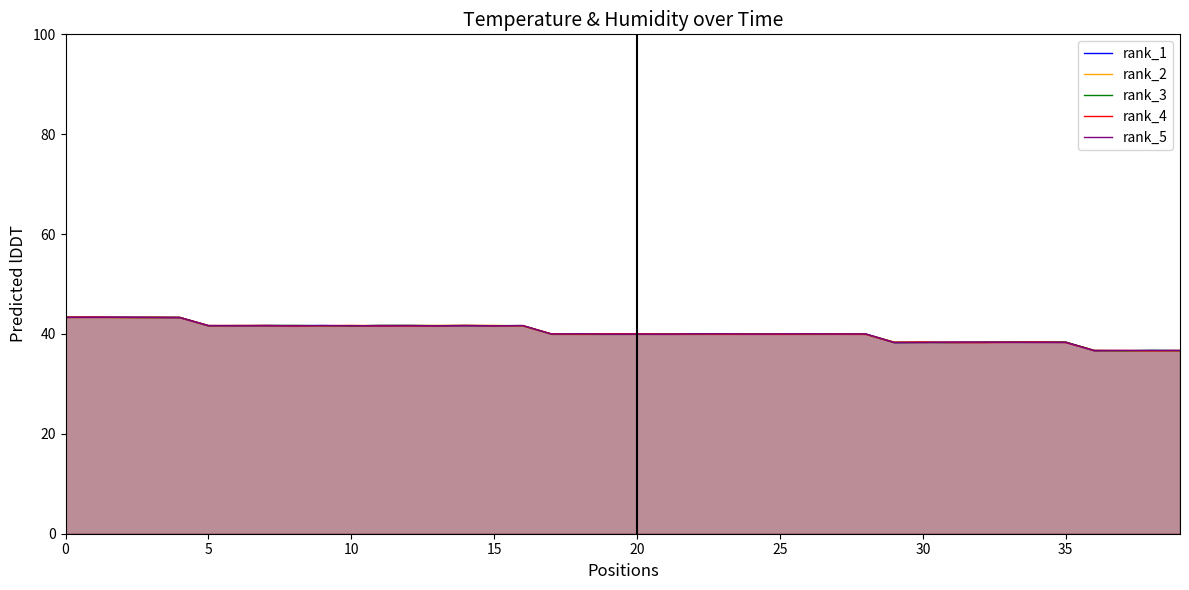

What is the total value across all series at 33?

191.8